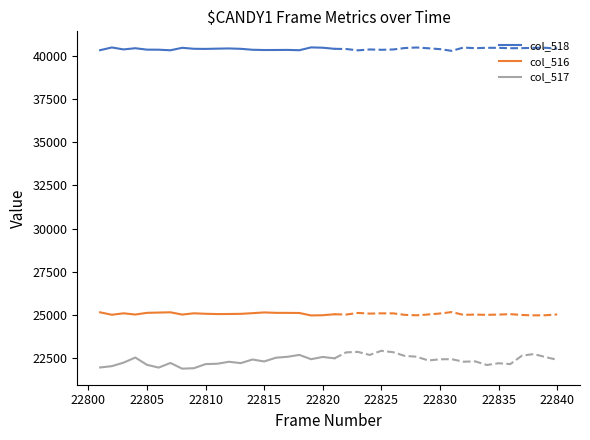

Where is the first local minimum for col_518?

22805